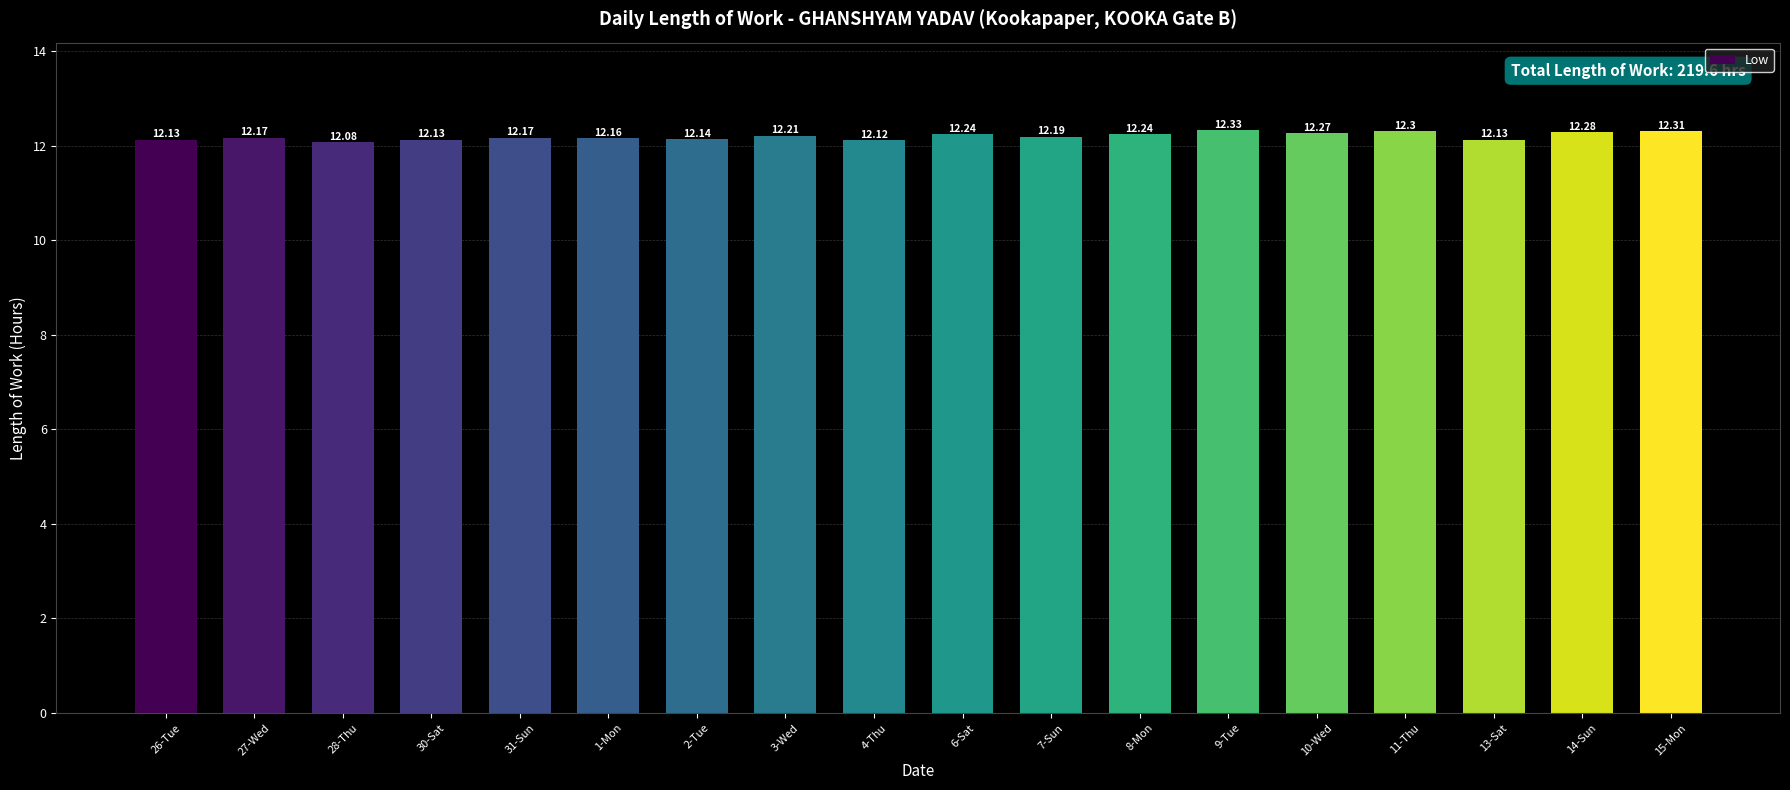

Which has a higher value, 14-Sun or 9-Tue?

9-Tue